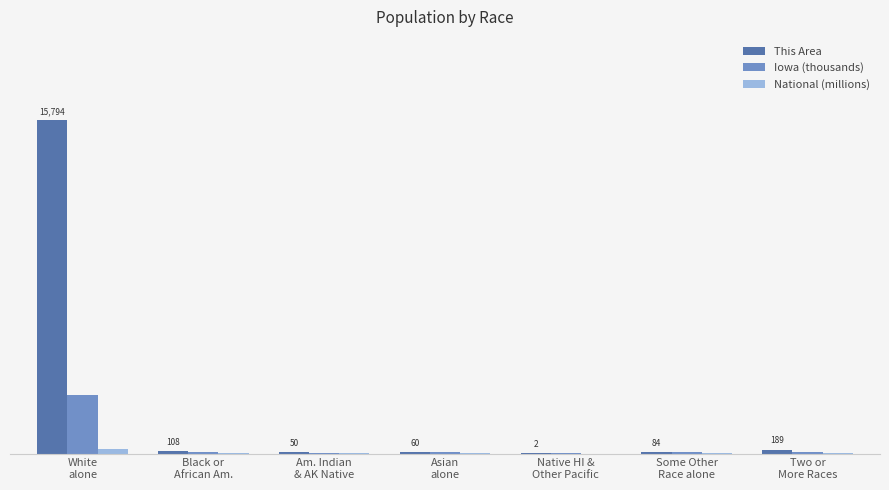

What is the difference between the second highest and minimum values in the This Area series?

187.0